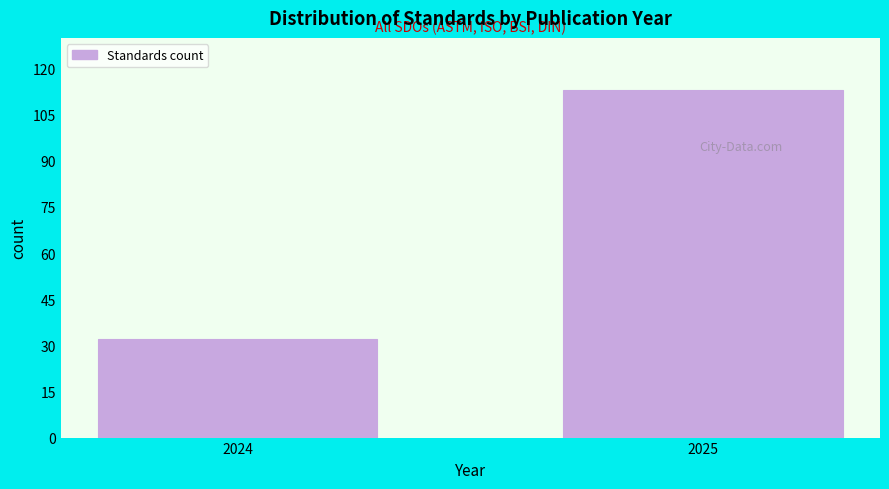

Reading right to left, extract all data points from this chart.

113	32